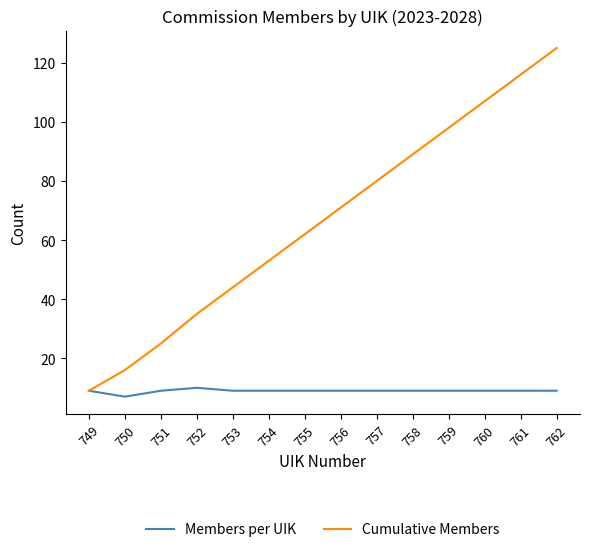

At how many categories does at least one series exceed 104?

3